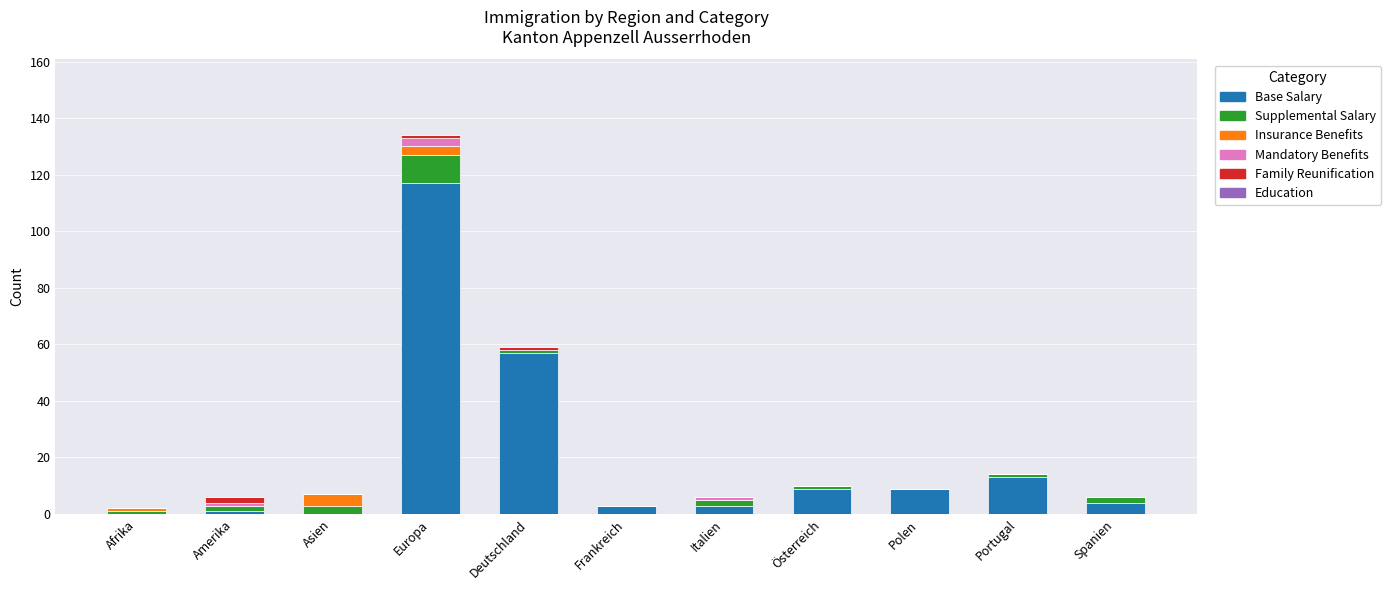

At which category is the sum across all series the highest?

Europa